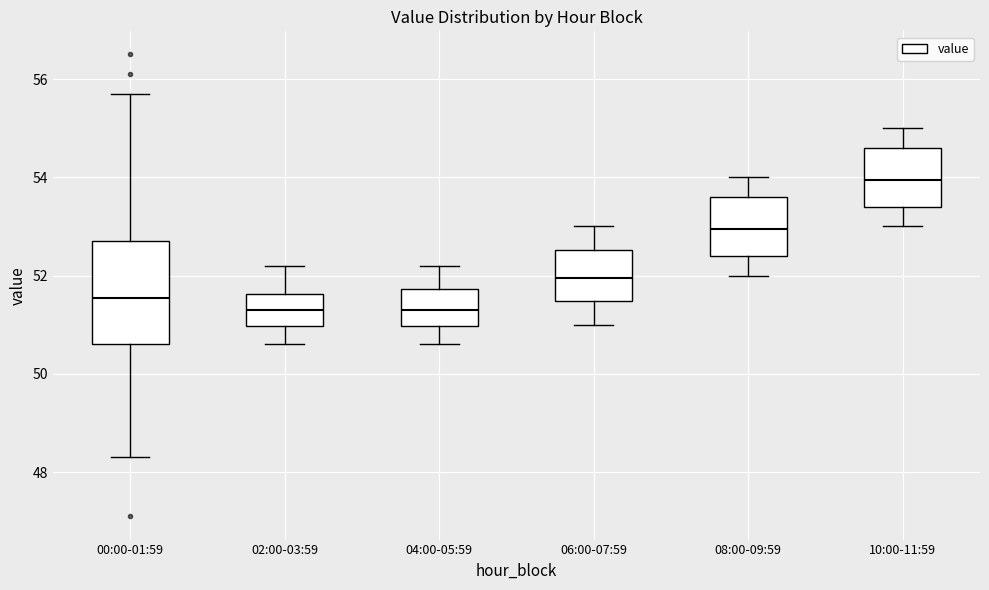

Reading left to right, transcribe this box plot: for each box, give where its median line is, the range the box spans, and where its two whiskers end, as read against the y-axis. The values are not printed on the chart, so give them approximately, as read against the axis.

00:00-01:59: median 51.6, box 50.6 to 52.8, whiskers 48.4 to 55.8
02:00-03:59: median 51.4, box 51.0 to 51.6, whiskers 50.6 to 52.2
04:00-05:59: median 51.4, box 51.0 to 51.8, whiskers 50.6 to 52.2
06:00-07:59: median 52.0, box 51.4 to 52.6, whiskers 51.0 to 53.0
08:00-09:59: median 53.0, box 52.4 to 53.6, whiskers 52.0 to 54.0
10:00-11:59: median 54.0, box 53.4 to 54.6, whiskers 53.0 to 55.0